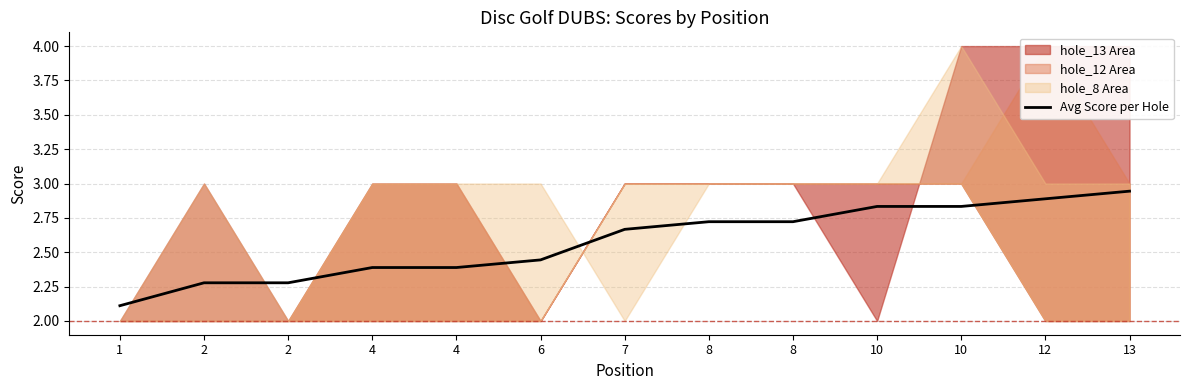

Count the number of categories in the chart.

13